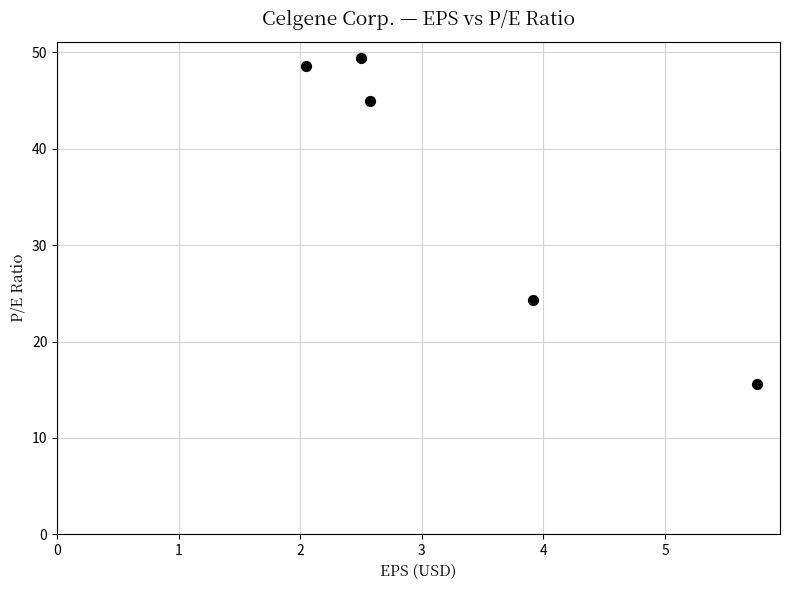

What is the average X value?

3.4